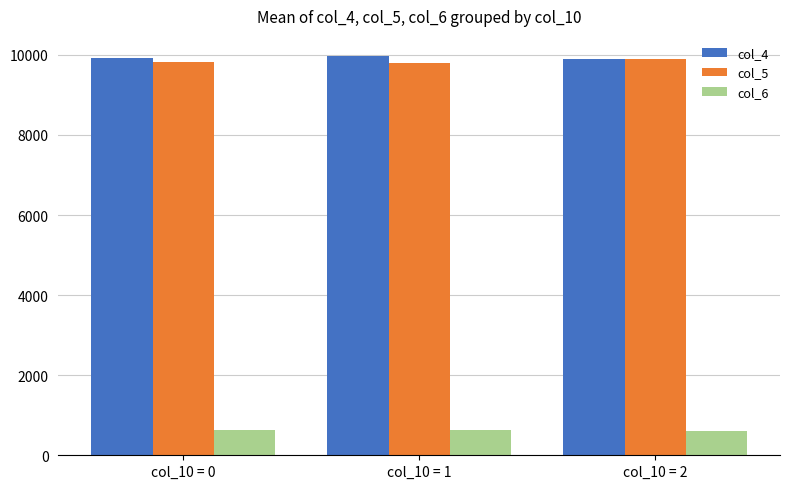

At how many categories does at least one series exceed 2360?

3